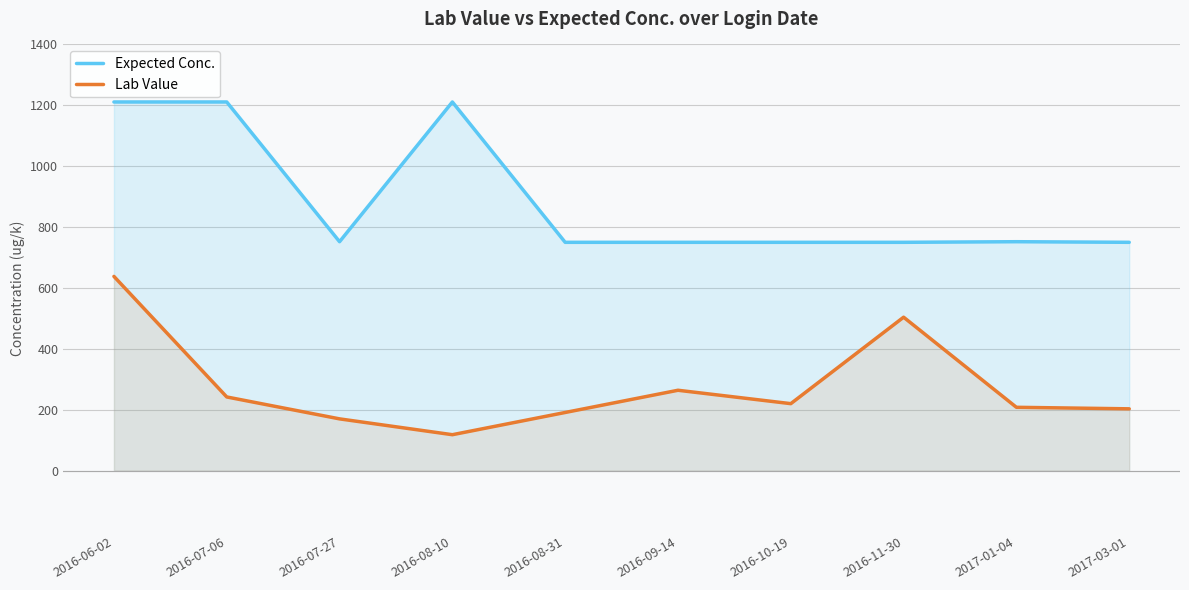

What is the difference between the highest and lowest values at 2016-06-02?

573